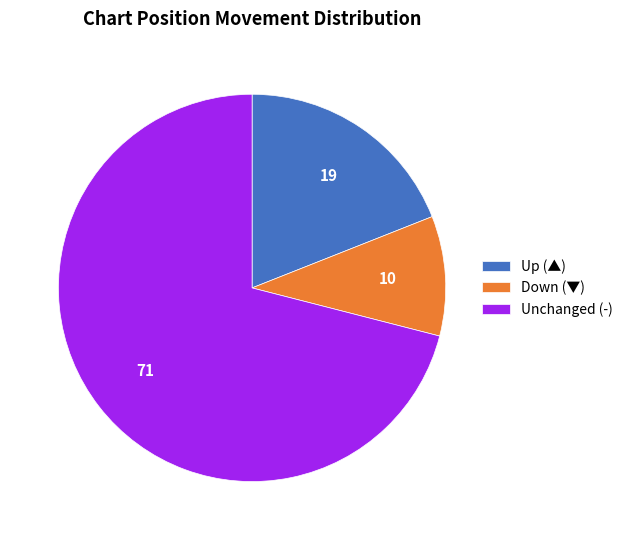

What is the largest slice in the pie chart?

Unchanged (-)